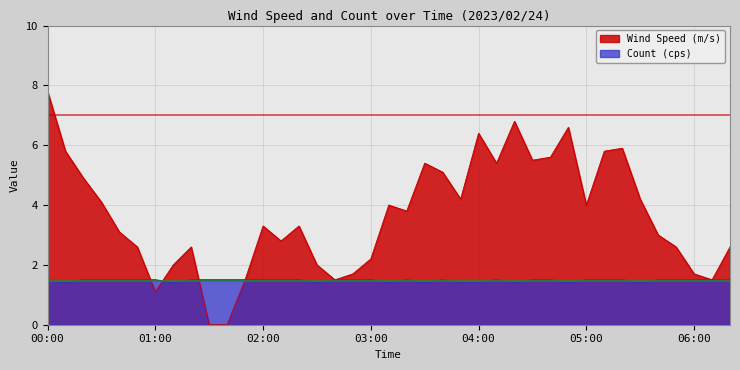

What are all the series names shown in the legend?

Wind Speed (m/s), Count (cps)